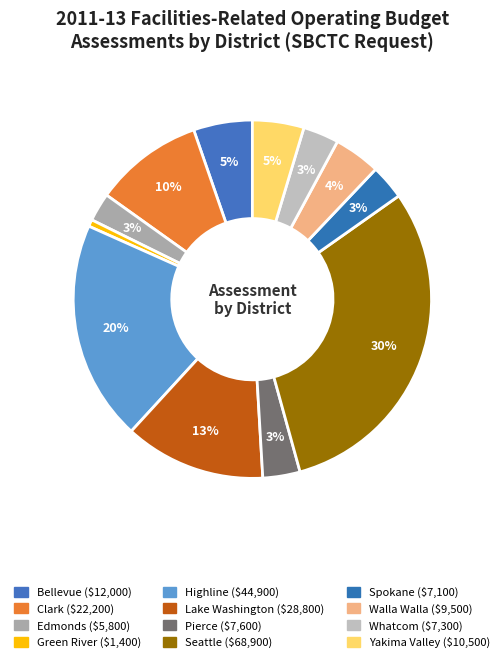

What is the ratio of the value at Spokane to the value at Yakima Valley?

0.7